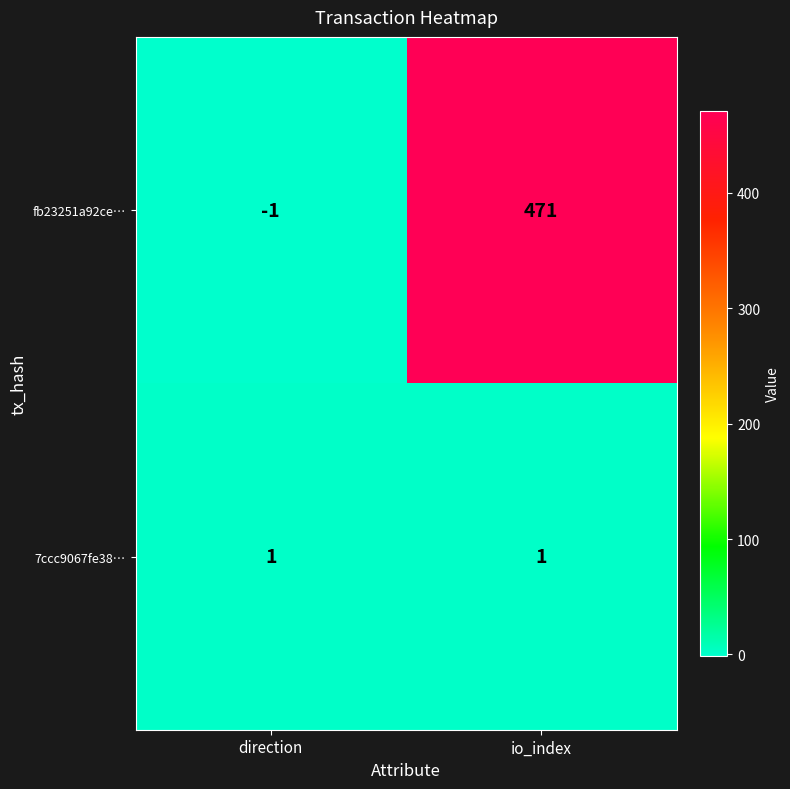

At direction, list the series in order from smallest to largest.

fb23251a92ce…, 7ccc9067fe38…